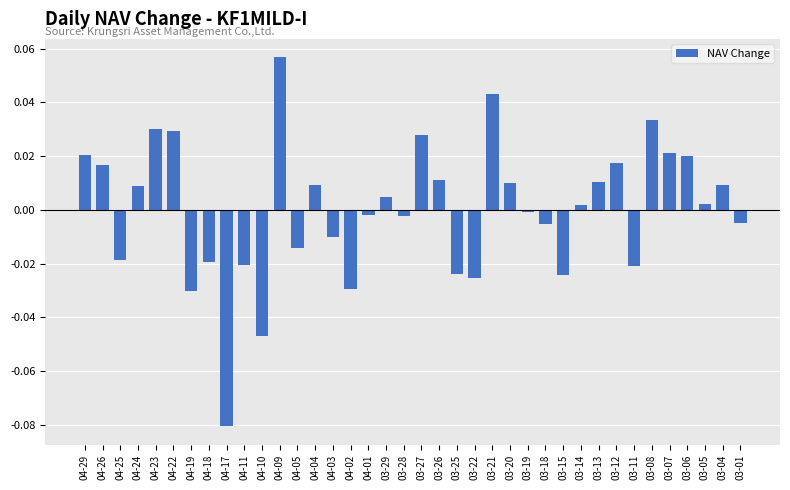

What is the label of the 37th bar from the left?

03-04